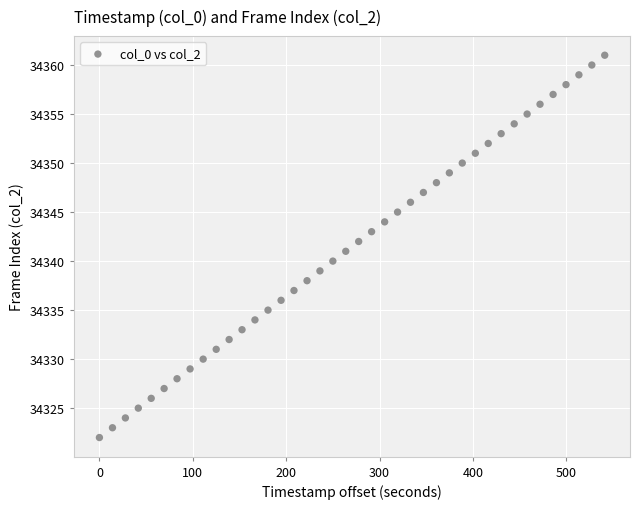

What is the range of Y values (max minus min)?

39